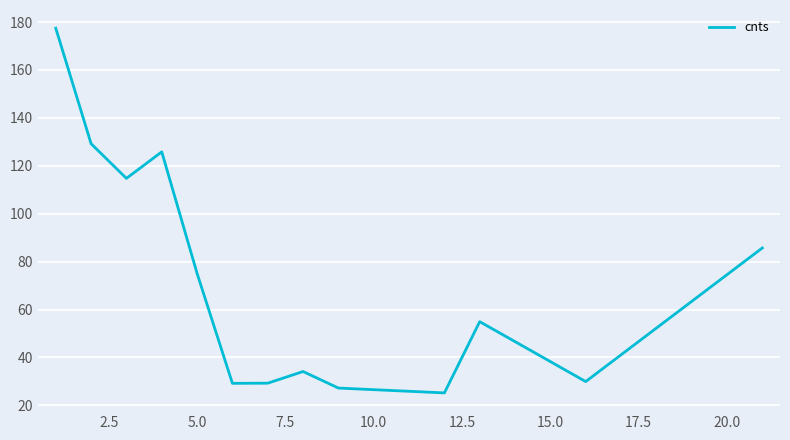

What is the maximum value shown in the chart?

177.4